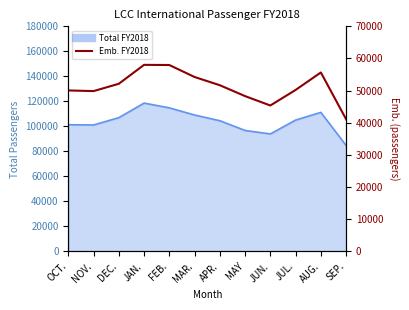

Reading left to right, list all the values displayed in this chart.

OCT.=50069	NOV.=49862	DEC.=52139	JAN.=58024	FEB.=57972	MAR.=54246	APR.=51693	MAY=48303	JUN.=45386	JUL.=50220	AUG.=55657	SEP.=41119